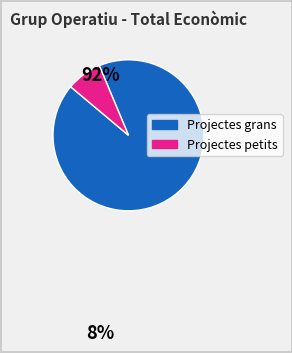

Is there any slice that represents more than half of the pie?

Yes